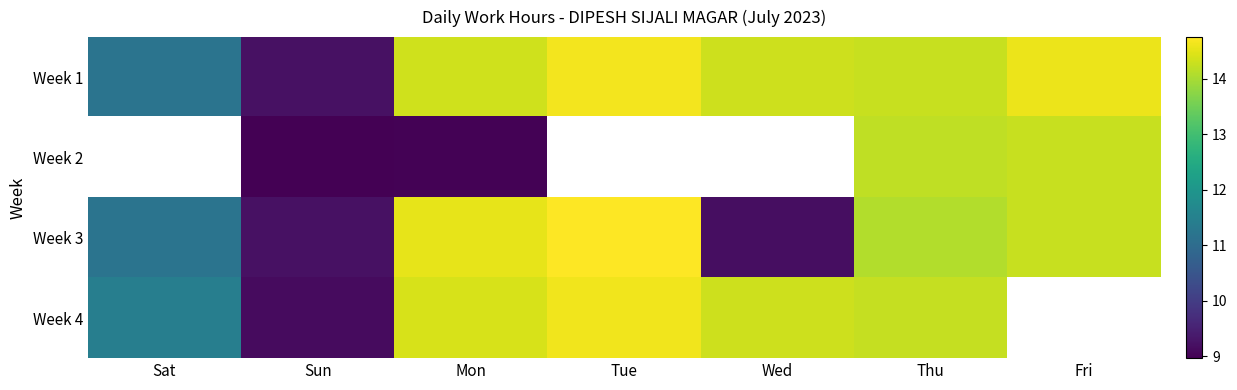

What is the difference between the Week 2 values at Mon and Thu?

5.2